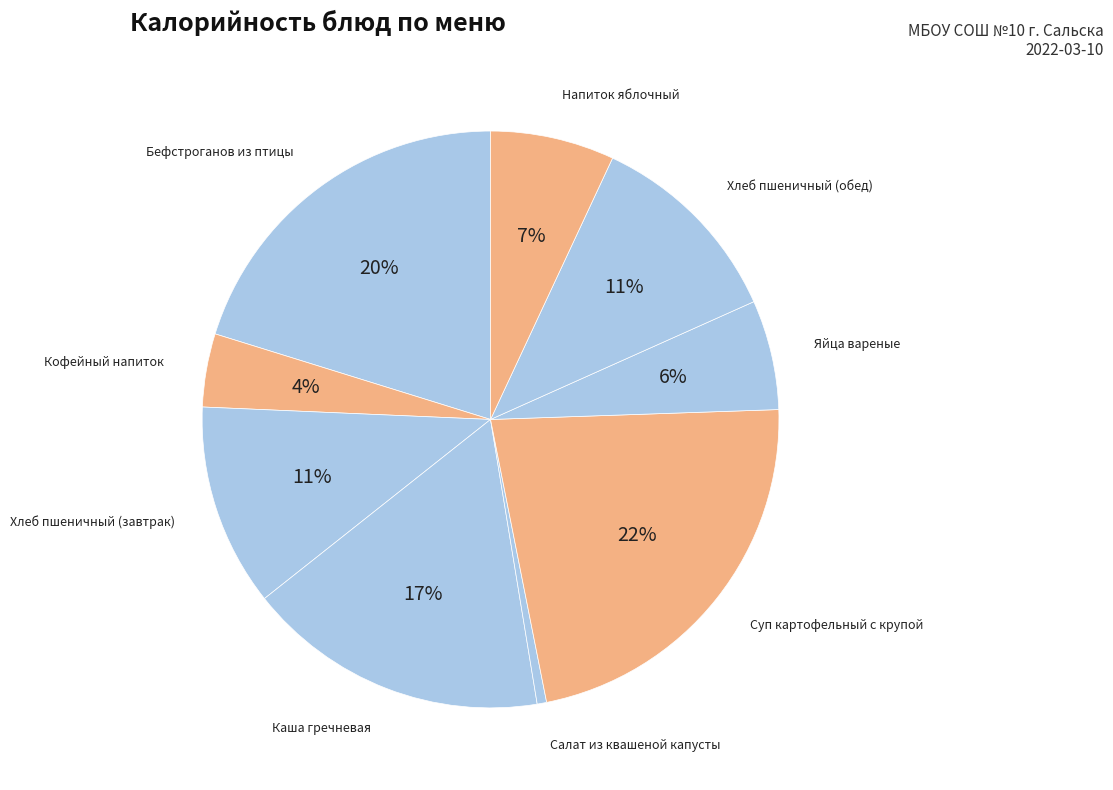

Count the number of slices in the pie.

9